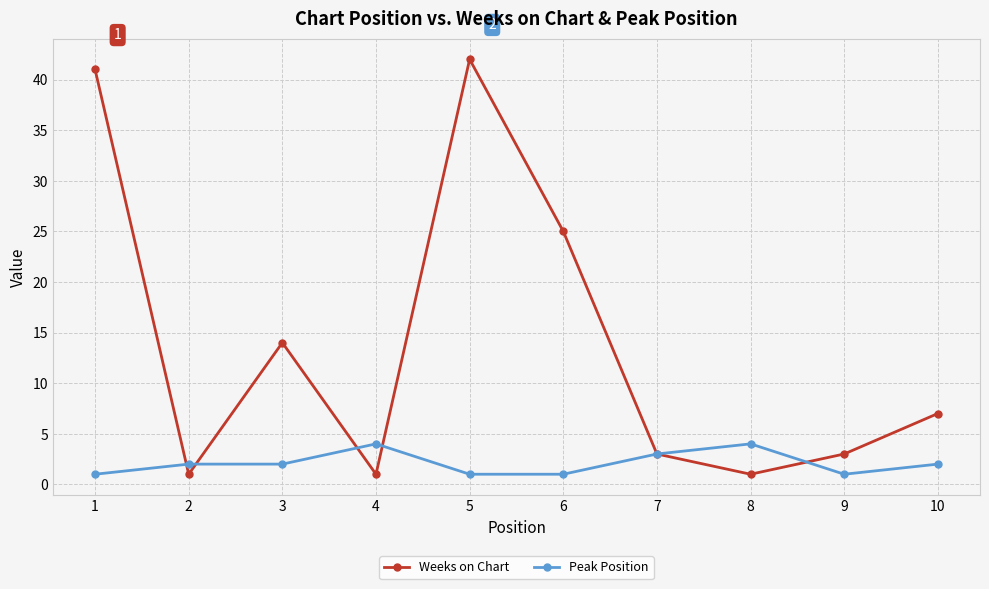

What is the sum of all Weeks on Chart values?

138